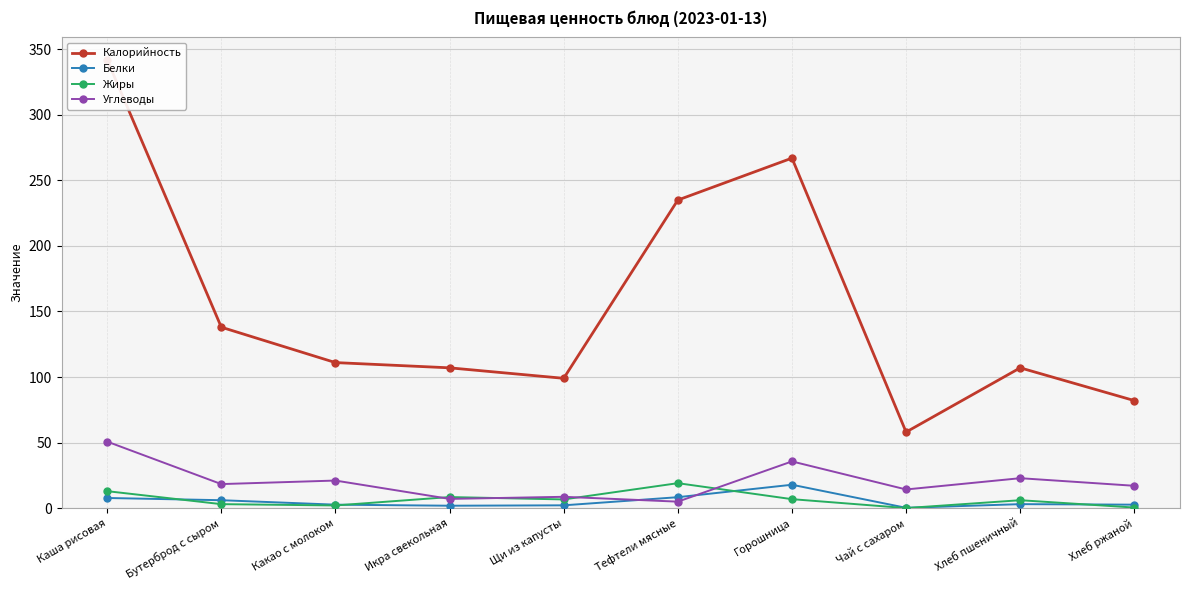

Where is Углеводы nearest to the value 27?

Хлеб пшеничный